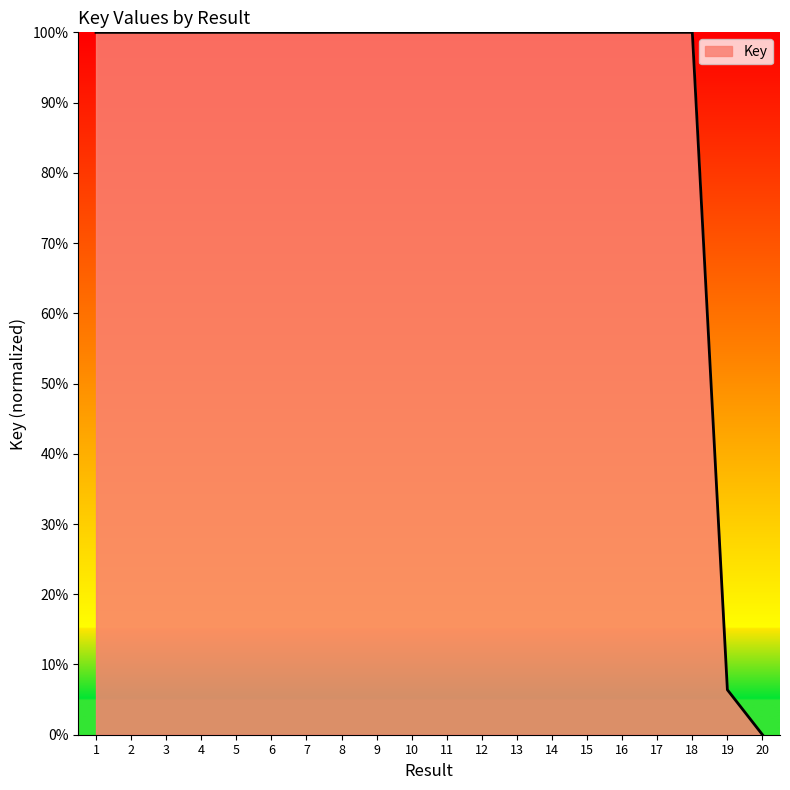

What is the sum of the values at 6 and 19?

106.4